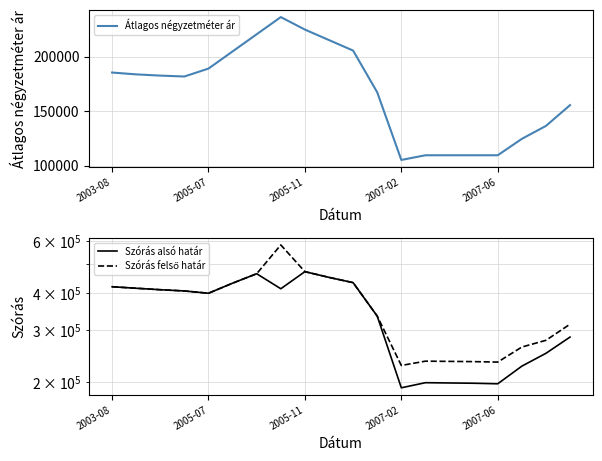

Is it true that Szórás felső határ equals 464893 at 6?

True